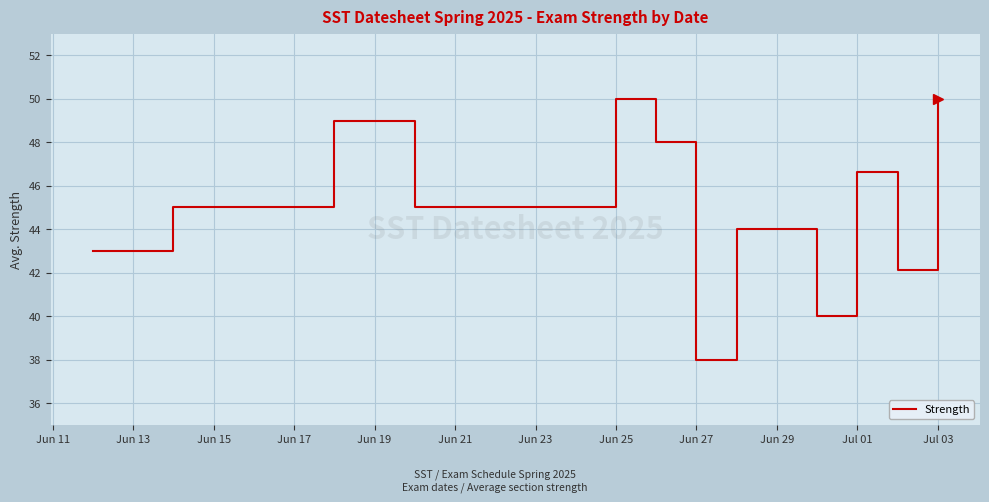

How many series are shown in this chart?

1